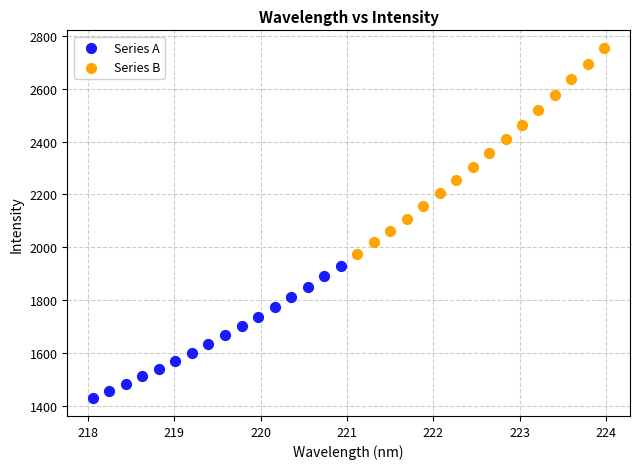

Which series contains the lowest Y value?

Series A